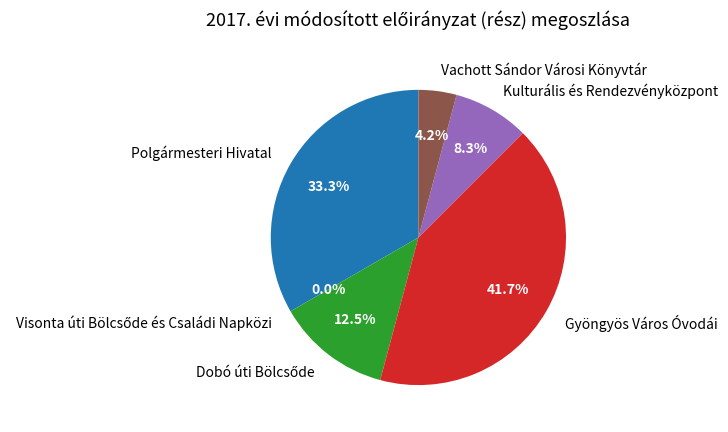

The Vachott Sándor Városi Könyvtár slice represents 4% of the pie. True or false?

True